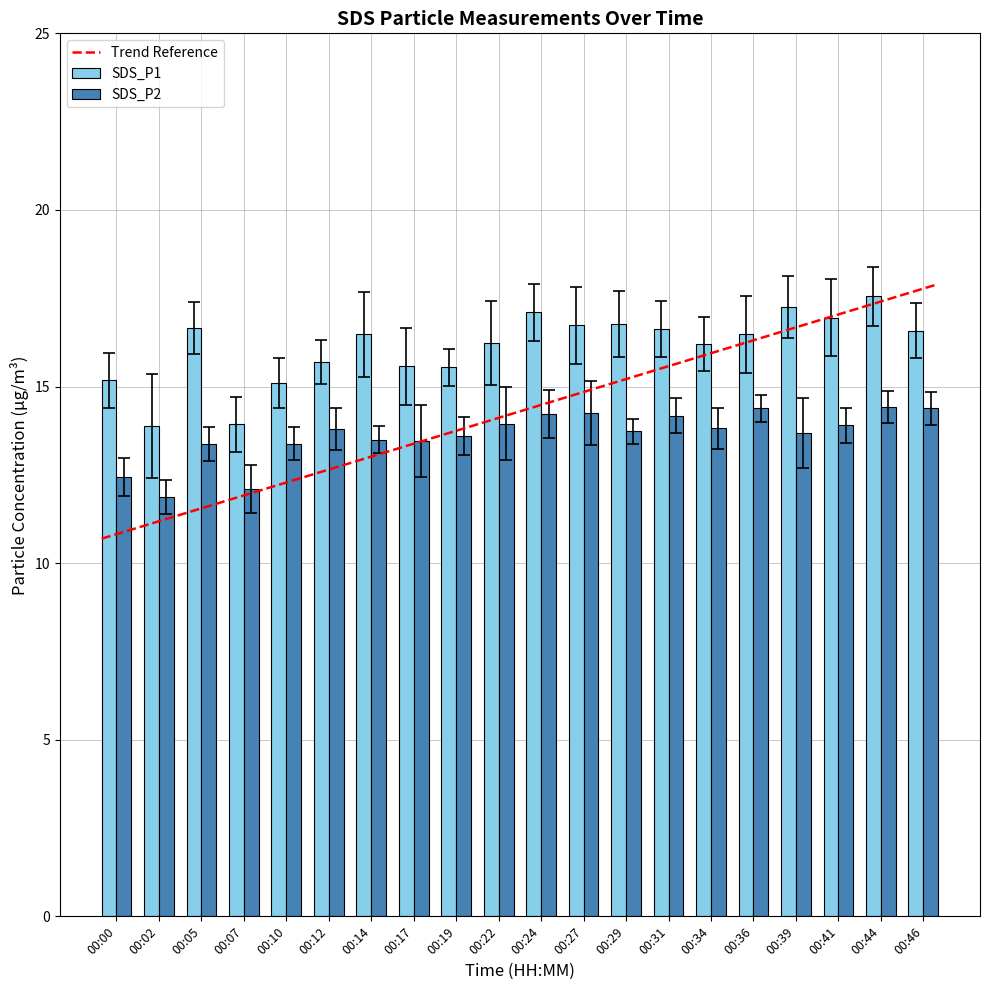

What is the value of the SDS_P2 bar at the 16th from the left?

14.4